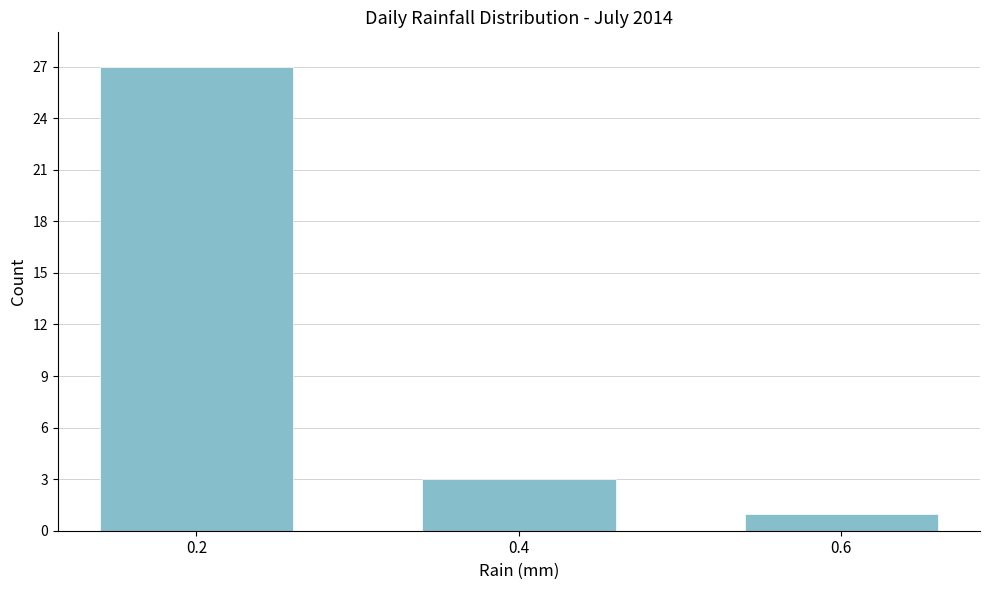

Reading left to right, list all the values displayed in this chart.

27	3	1